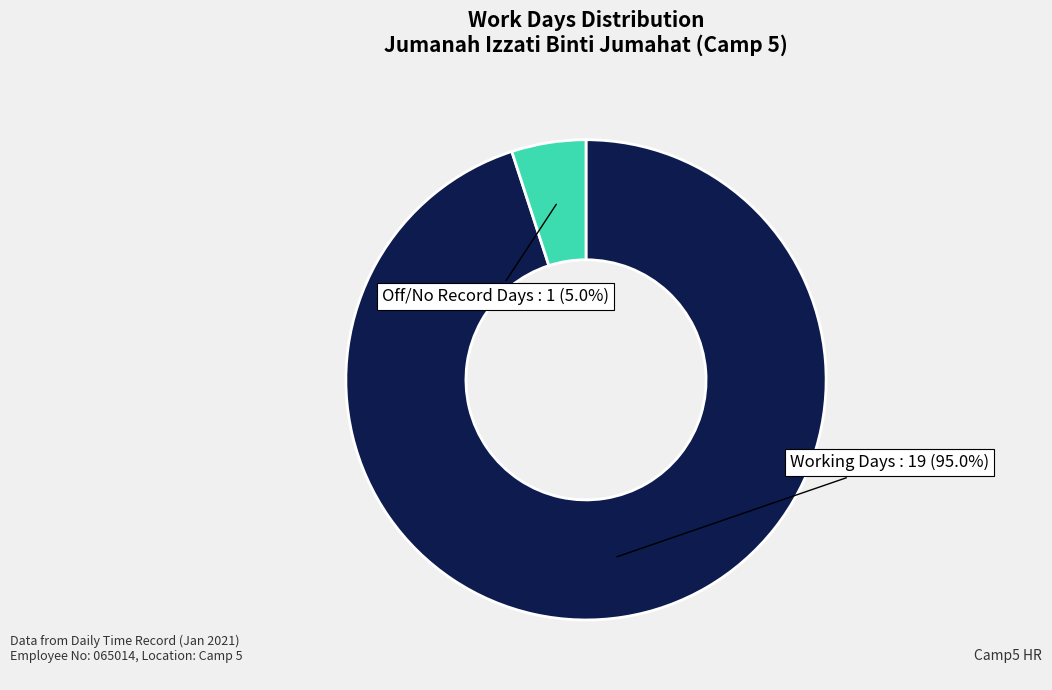

Is there any slice that represents more than half of the pie?

Yes